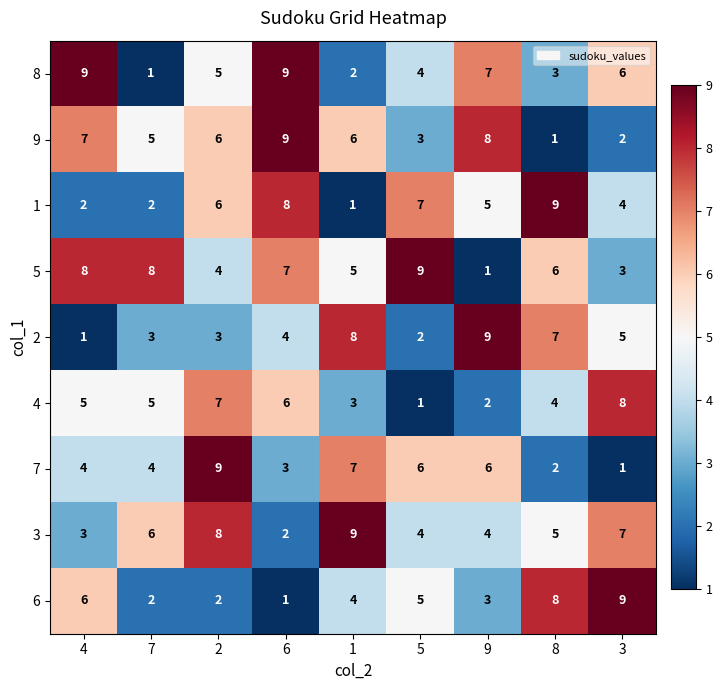

At how many categories does at least one series exceed 7?

9